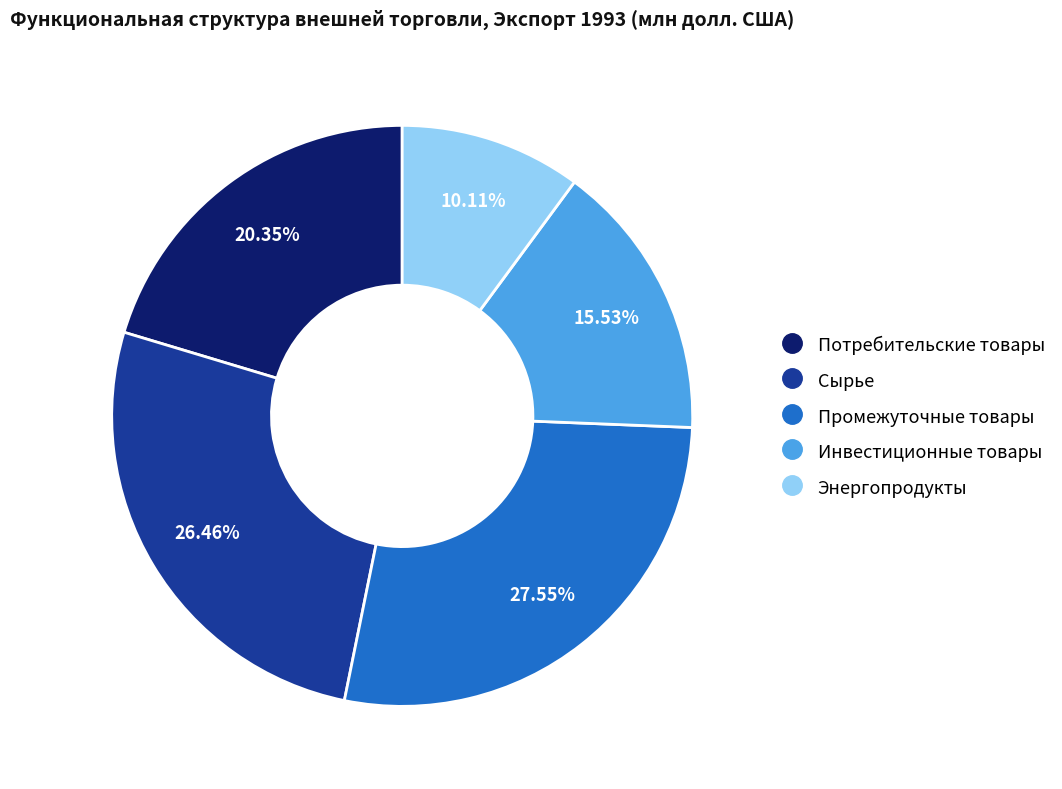

Does any single category account for the majority?

No